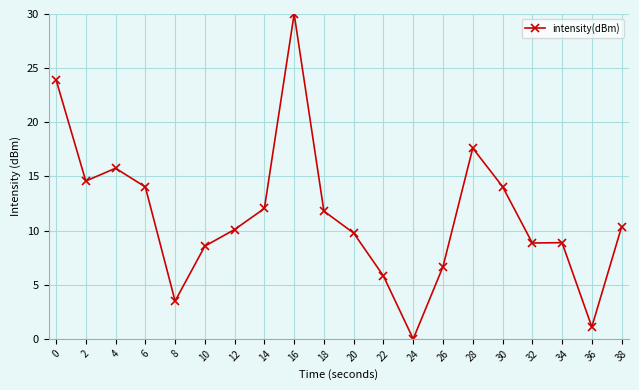

How many lines are shown in the chart?

1